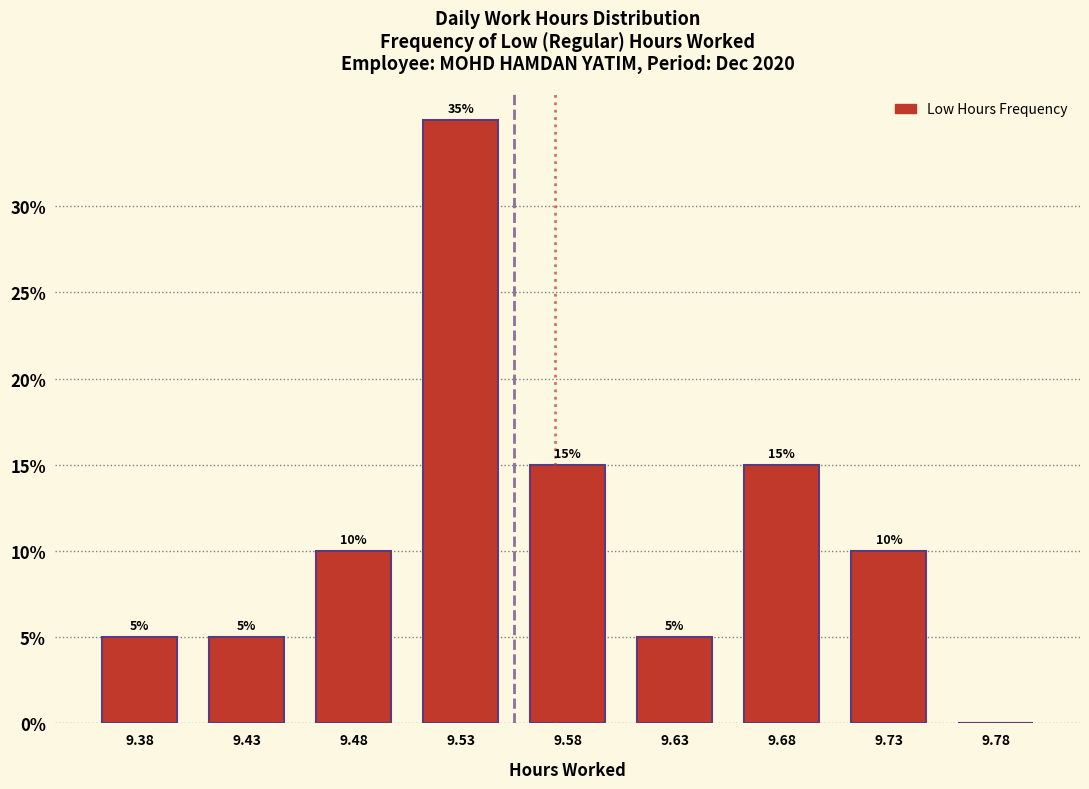

Reading left to right, transcribe all the data shown in this chart.

9.38=5	9.43=5	9.48=10	9.53=35	9.58=15	9.63=5	9.68=15	9.73=10	9.78=0